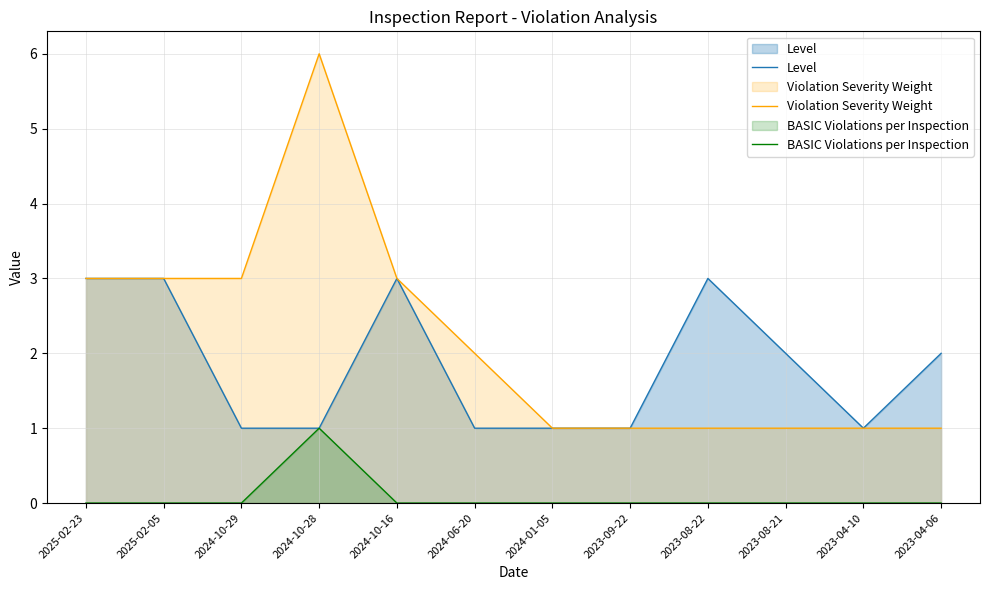

Count the Level values in the range 1 to 3.

12